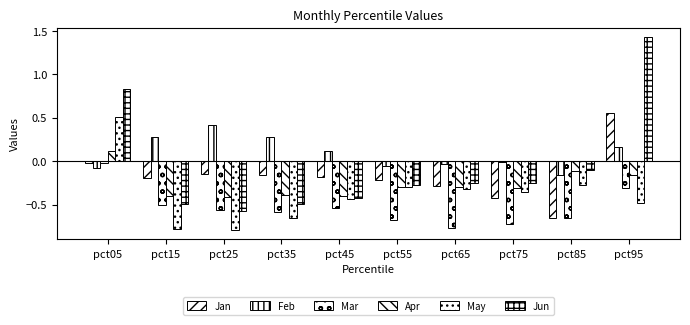

What is the smallest value displayed?

-0.8